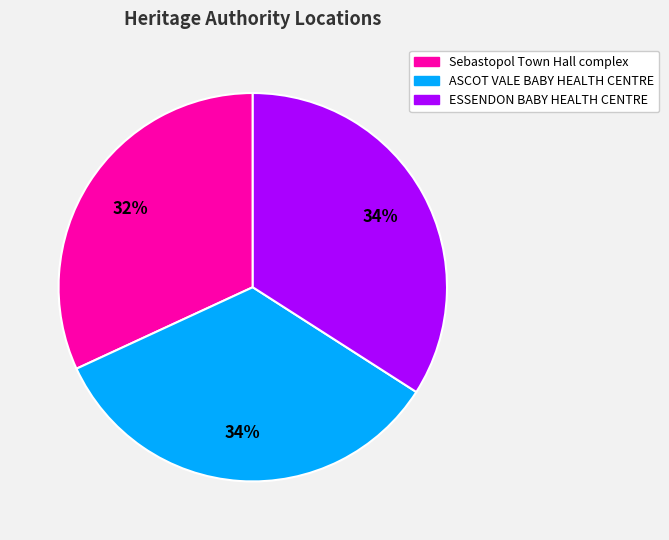

Which category has the smallest portion of the pie?

Sebastopol Town Hall complex